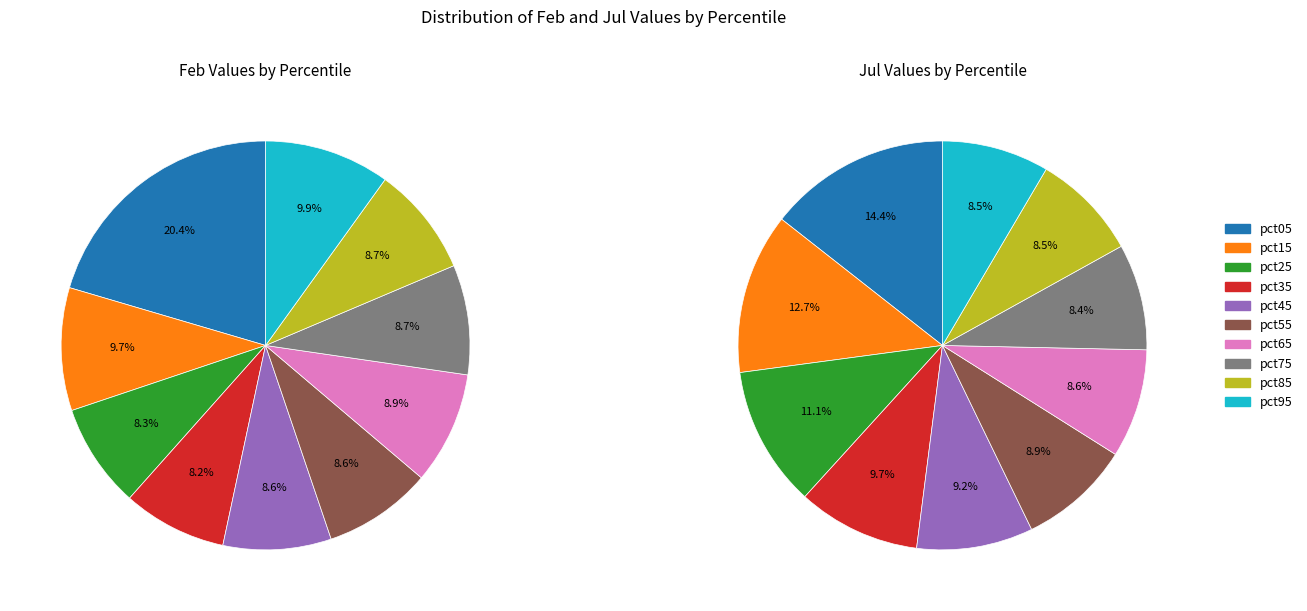

To the nearest percent, what is the difference between the 9 and 4 slice percentages?

1%